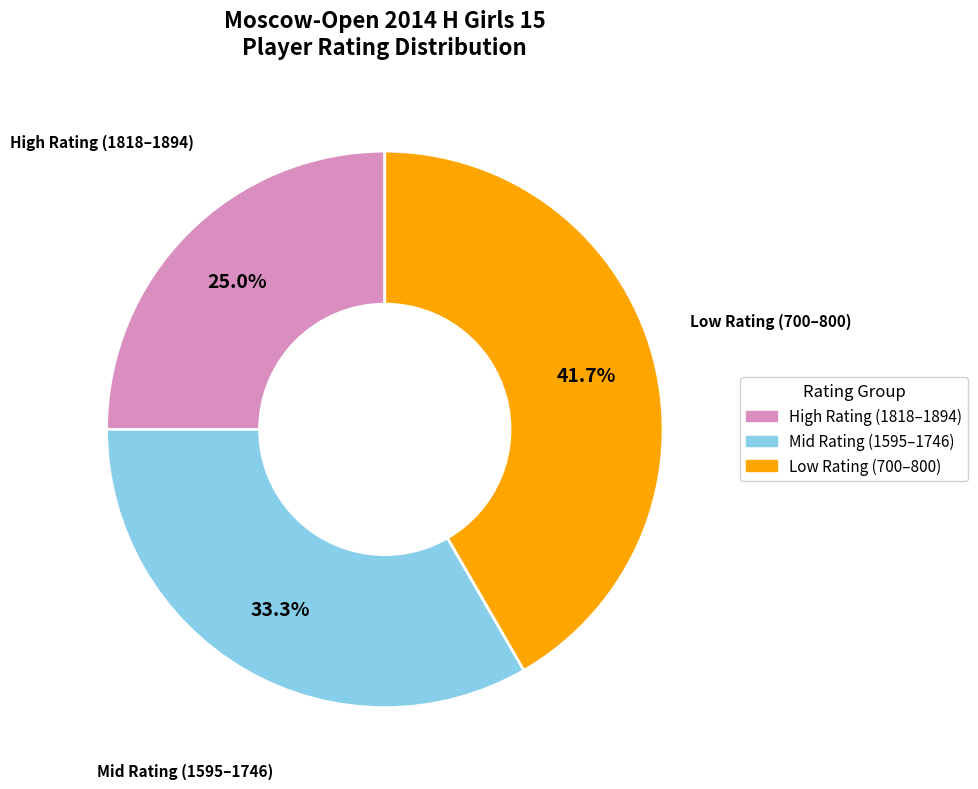

Does any single category account for the majority?

No